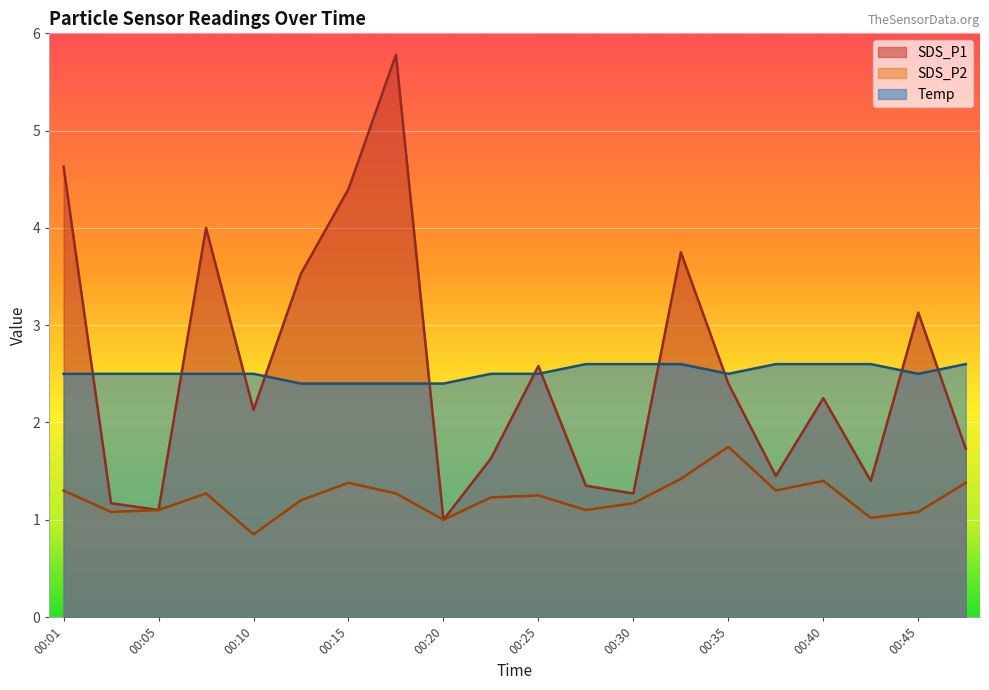

At which category does SDS_P1 reach its first local valley?

00:05